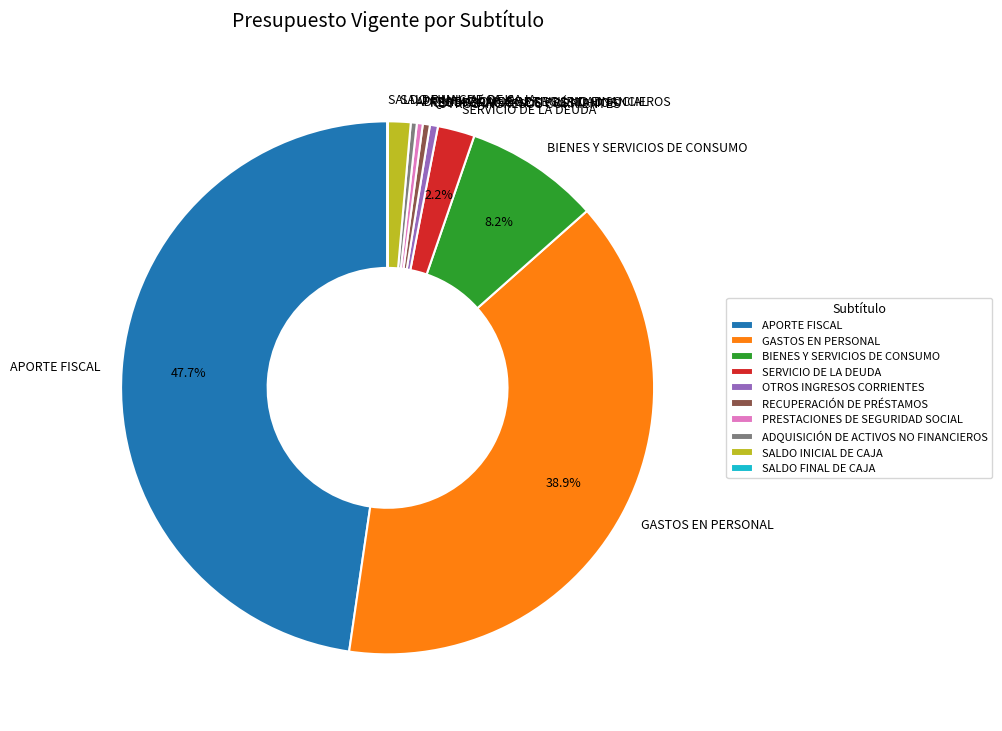

To the nearest percent, what is the difference between the SERVICIO DE LA DEUDA and APORTE FISCAL slice percentages?

45%